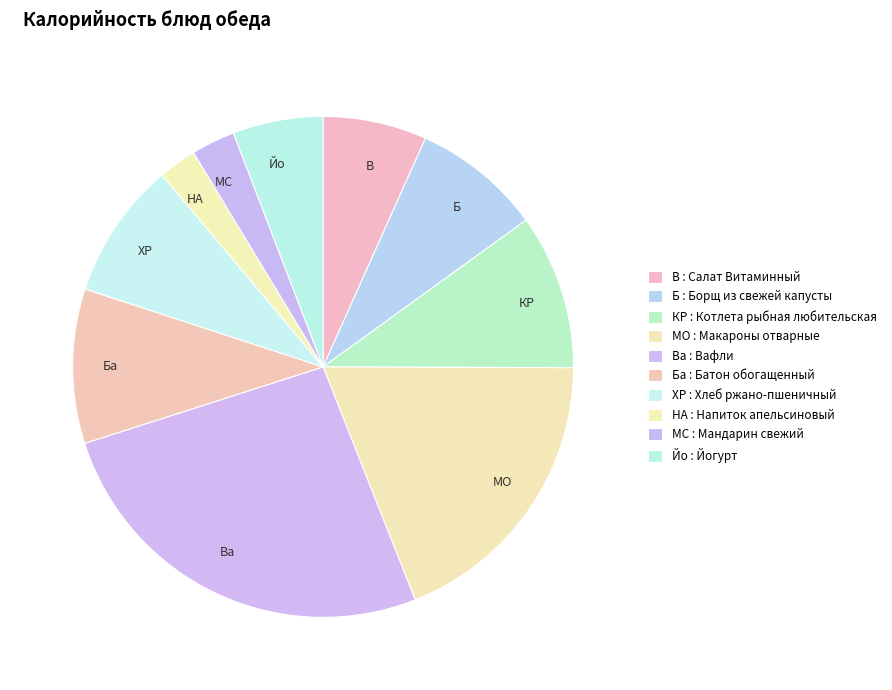

Which slice is the largest?

Вафли